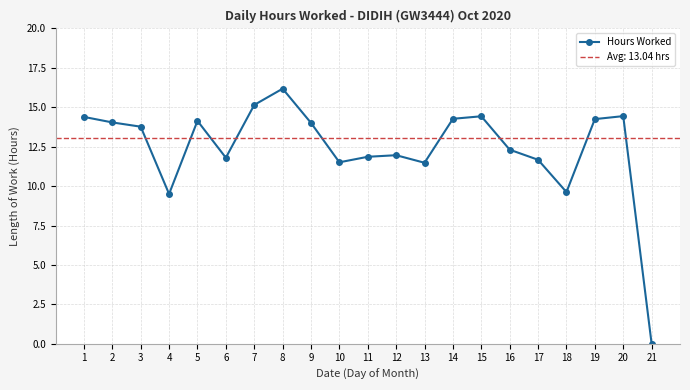

How many lines are shown in the chart?

1